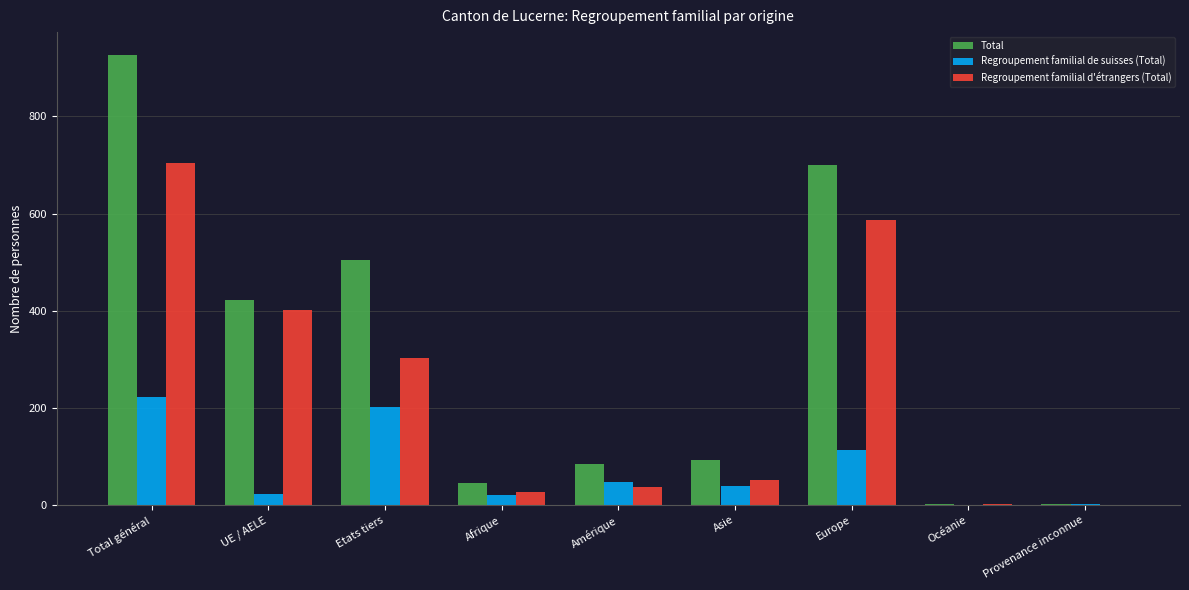

What is the approximate value of Regroupement familial de suisses (Total) at UE / AELE, to the nearest 5?

20